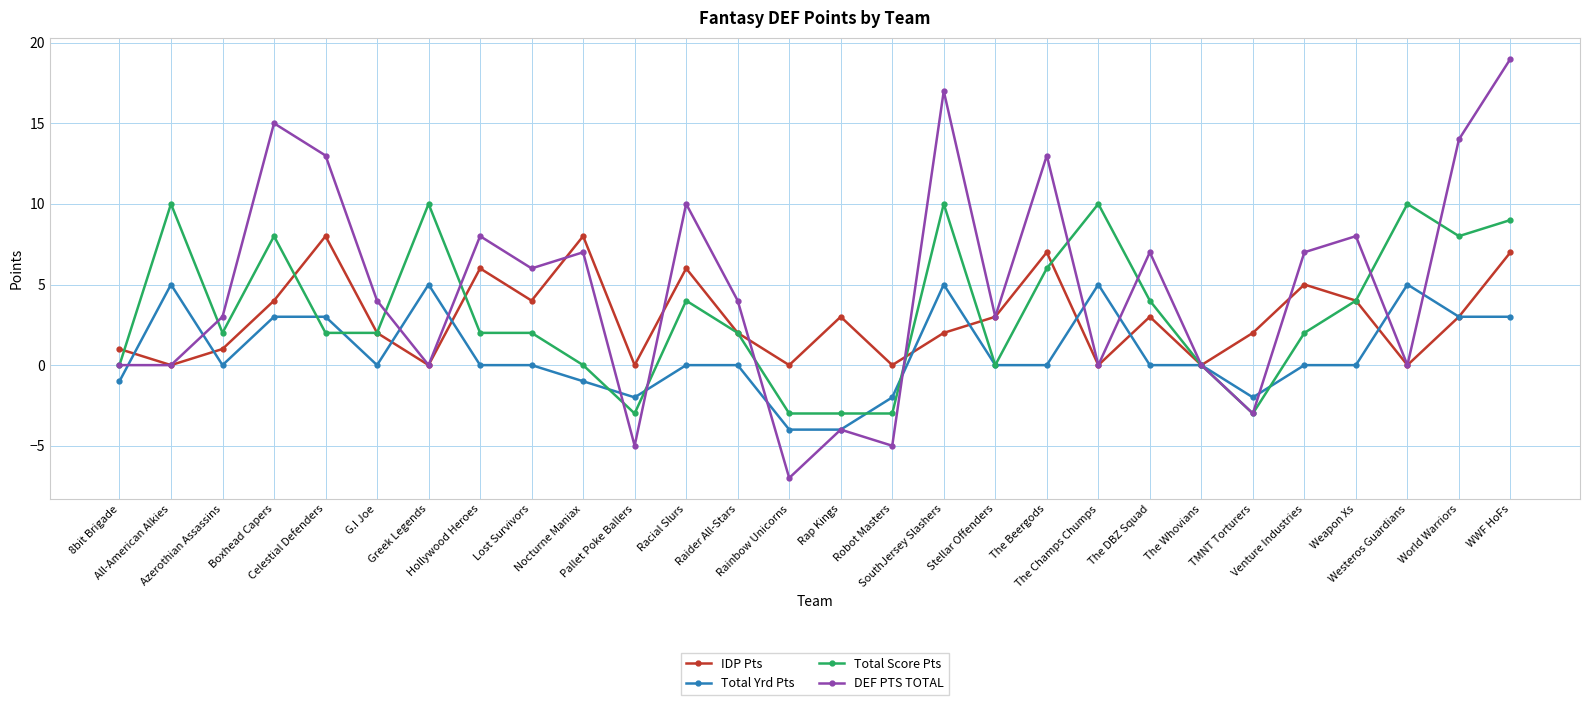

How many categories are shown in the chart?

28